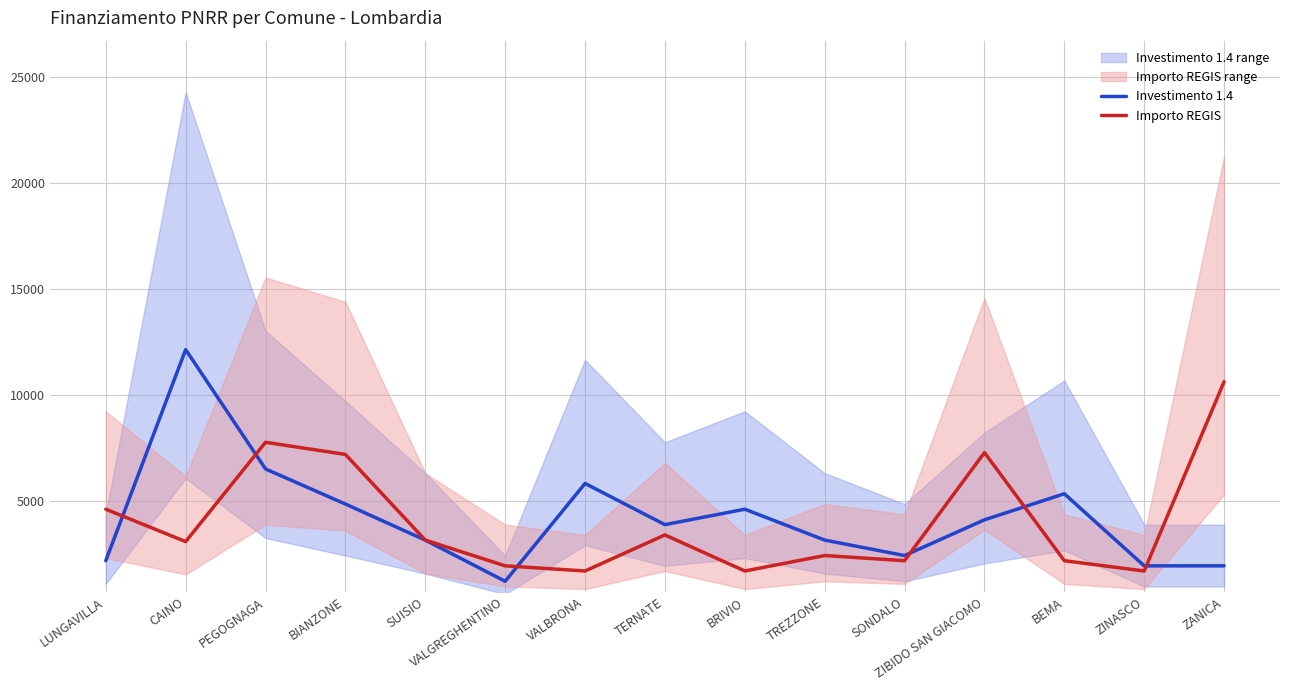

Reading left to right, extract all data points from this chart.

Investimento 1.4: LUNGAVILLA=2187	CAINO=12150	PEGOGNAGA=6517	BIANZONE=4860	SUISIO=3159	VALGREGHENTINO=1215	VALBRONA=5832	TERNATE=3888	BRIVIO=4617	TREZZONE=3159	SONDALO=2430	ZIBIDO SAN GIACOMO=4116	BEMA=5346	ZINASCO=1944	ZANICA=1944
Importo REGIS: LUNGAVILLA=4617	CAINO=3087	PEGOGNAGA=7776	BIANZONE=7203	SUISIO=3159	VALGREGHENTINO=1944	VALBRONA=1701	TERNATE=3402	BRIVIO=1701	TREZZONE=2430	SONDALO=2187	ZIBIDO SAN GIACOMO=7290	BEMA=2187	ZINASCO=1701	ZANICA=10633